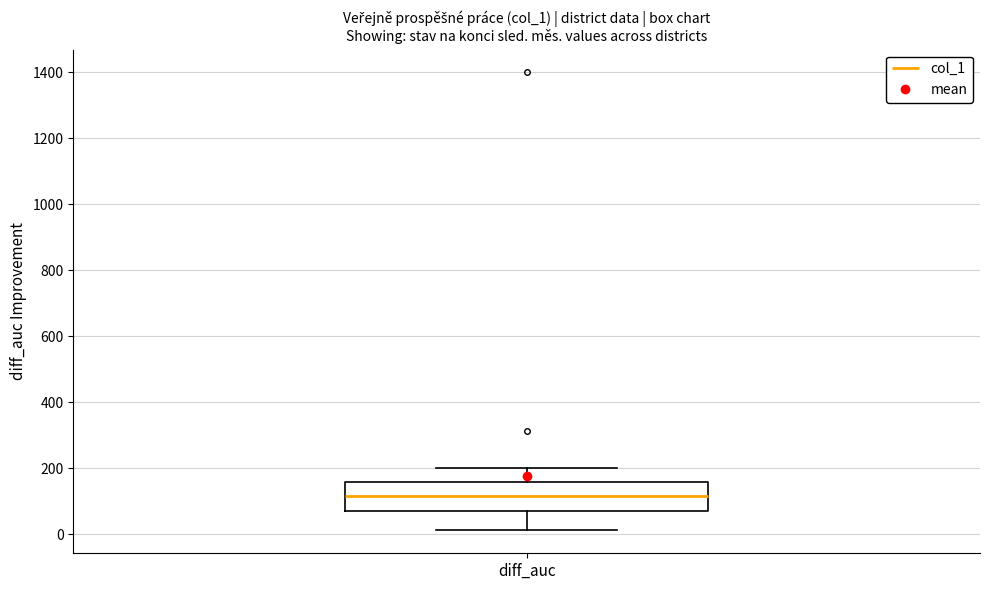

Where does the upper whisker of the box for diff_auc end on the y-axis? The values are not printed on the chart, so give them approximately, as read against the axis.

200